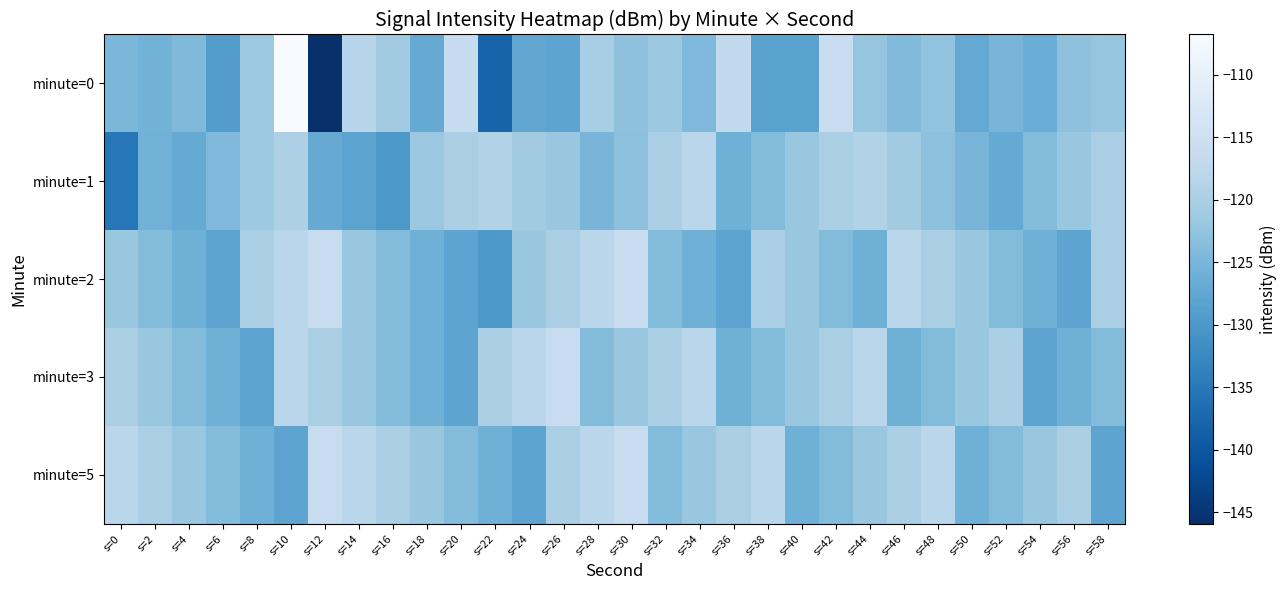

Reading left to right, transcribe all the data shown in this chart.

minute=0: s=0=-124.8	s=2=-125.5	s=4=-124.3	s=6=-129.2	s=8=-121.4	s=10=-106.8	s=12=-145.9	s=14=-118.3	s=16=-121.0	s=18=-127.0	s=20=-116.4	s=22=-138.1	s=24=-127.7	s=26=-127.9	s=28=-120.3	s=30=-122.9	s=32=-121.7	s=34=-124.5	s=36=-117.0	s=38=-128.3	s=40=-128.2	s=42=-115.7	s=44=-122.3	s=46=-124.1	s=48=-122.7	s=50=-127.2	s=52=-125.0	s=54=-126.4	s=56=-122.9	s=58=-122.3
minute=1: s=0=-135.1	s=2=-125.6	s=4=-127.0	s=6=-124.5	s=8=-121.5	s=10=-119.5	s=12=-126.9	s=14=-128.1	s=16=-130.1	s=18=-121.7	s=20=-120.0	s=22=-119.0	s=24=-121.0	s=26=-122.0	s=28=-125.0	s=30=-123.0	s=32=-120.0	s=34=-118.0	s=36=-126.0	s=38=-124.0	s=40=-122.0	s=42=-120.0	s=44=-119.0	s=46=-121.0	s=48=-123.0	s=50=-125.0	s=52=-127.0	s=54=-124.0	s=56=-122.0	s=58=-120.0
minute=2: s=0=-122.0	s=2=-124.0	s=4=-126.0	s=6=-128.0	s=8=-120.0	s=10=-118.0	s=12=-116.0	s=14=-122.0	s=16=-124.0	s=18=-126.0	s=20=-128.0	s=22=-130.0	s=24=-122.0	s=26=-120.0	s=28=-118.0	s=30=-116.0	s=32=-124.0	s=34=-126.0	s=36=-128.0	s=38=-120.0	s=40=-122.0	s=42=-124.0	s=44=-126.0	s=46=-118.0	s=48=-120.0	s=50=-122.0	s=52=-124.0	s=54=-126.0	s=56=-128.0	s=58=-120.0
minute=3: s=0=-120.0	s=2=-122.0	s=4=-124.0	s=6=-126.0	s=8=-128.0	s=10=-118.0	s=12=-120.0	s=14=-122.0	s=16=-124.0	s=18=-126.0	s=20=-128.0	s=22=-120.0	s=24=-118.0	s=26=-116.0	s=28=-124.0	s=30=-122.0	s=32=-120.0	s=34=-118.0	s=36=-126.0	s=38=-124.0	s=40=-122.0	s=42=-120.0	s=44=-118.0	s=46=-126.0	s=48=-124.0	s=50=-122.0	s=52=-120.0	s=54=-128.0	s=56=-126.0	s=58=-124.0
minute=5: s=0=-118.0	s=2=-120.0	s=4=-122.0	s=6=-124.0	s=8=-126.0	s=10=-128.0	s=12=-116.0	s=14=-118.0	s=16=-120.0	s=18=-122.0	s=20=-124.0	s=22=-126.0	s=24=-128.0	s=26=-120.0	s=28=-118.0	s=30=-116.0	s=32=-124.0	s=34=-122.0	s=36=-120.0	s=38=-118.0	s=40=-126.0	s=42=-124.0	s=44=-122.0	s=46=-120.0	s=48=-118.0	s=50=-126.0	s=52=-124.0	s=54=-122.0	s=56=-120.0	s=58=-128.0